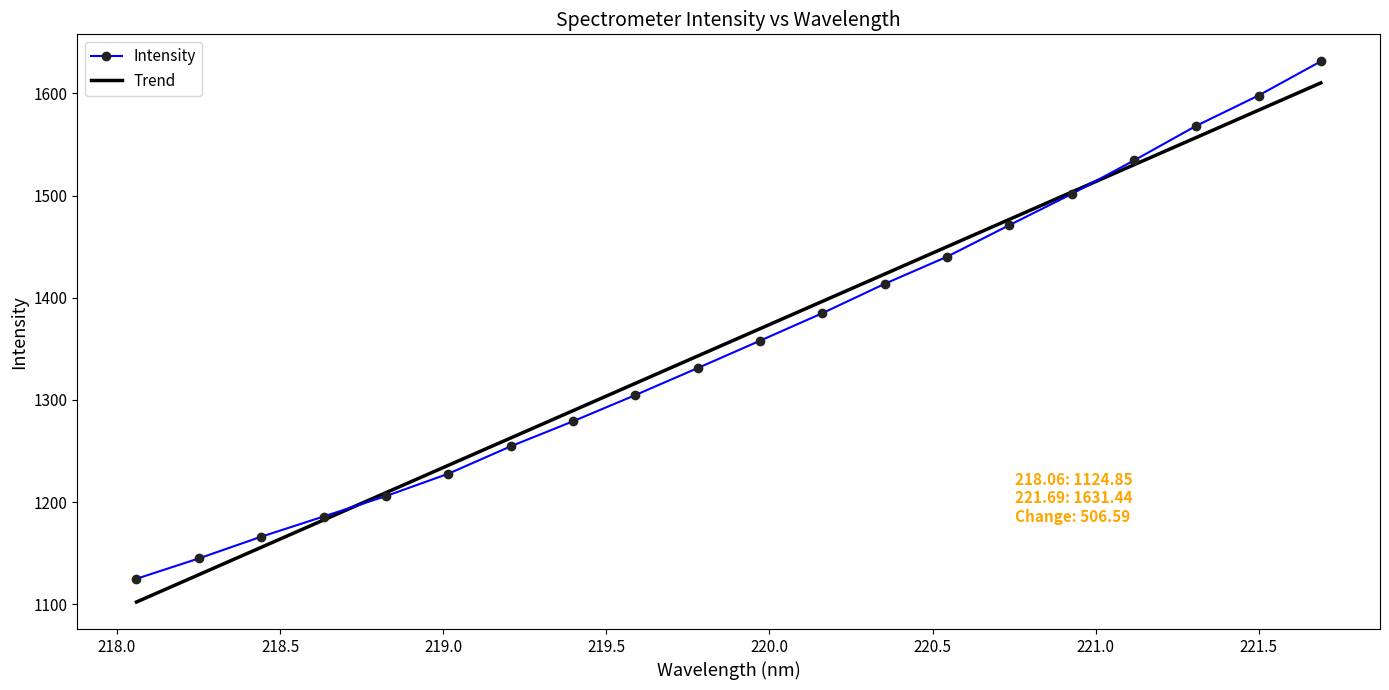

What is the greatest value displayed?

1631.4